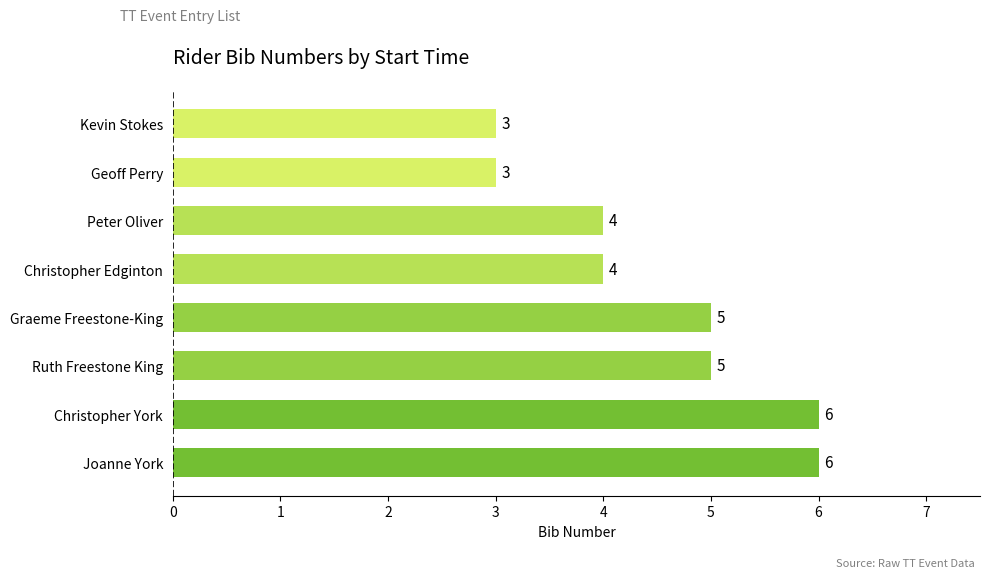

What is the greatest value displayed?

6